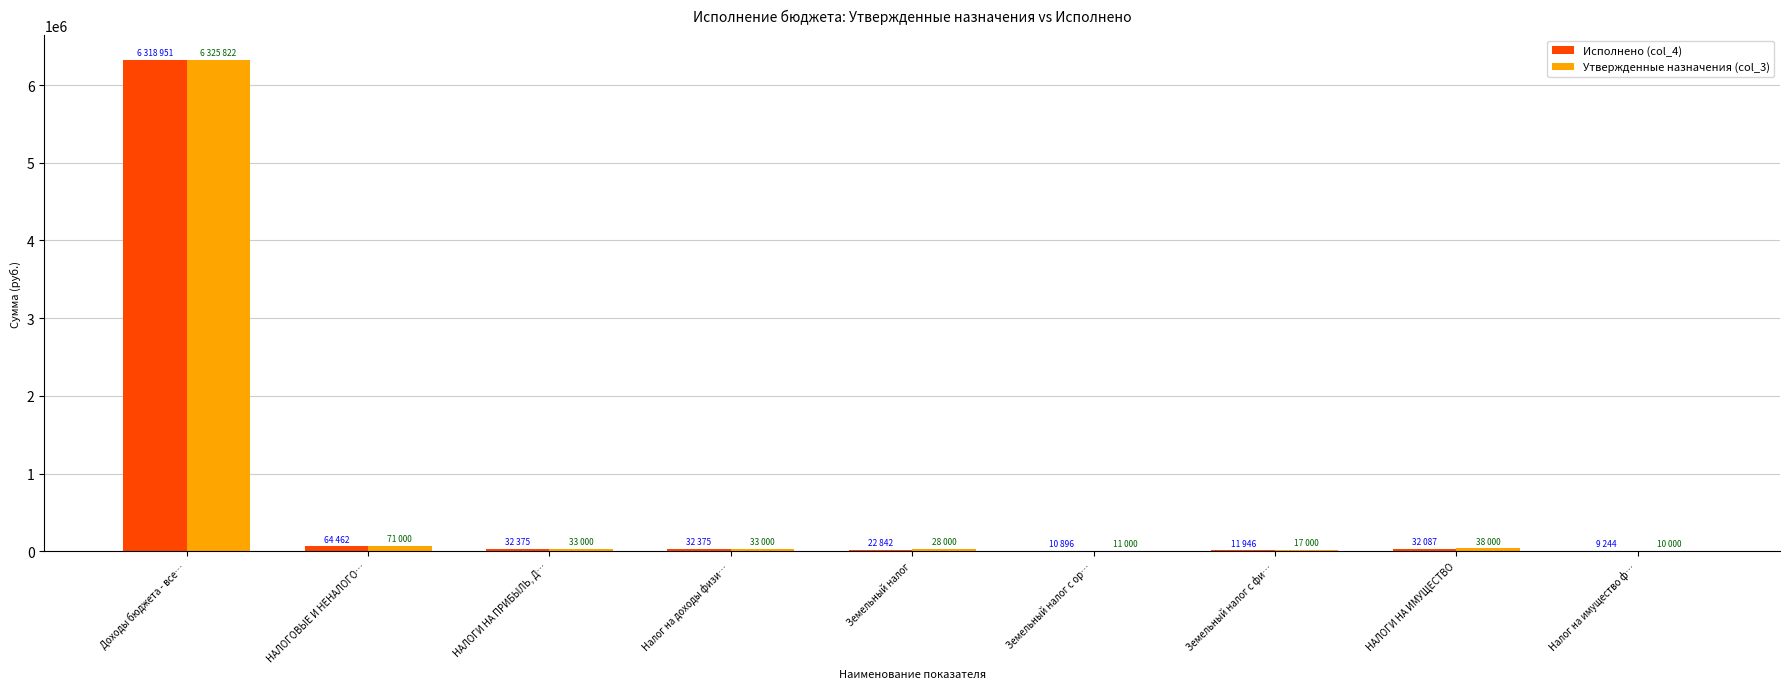

How many groups of bars are there?

9